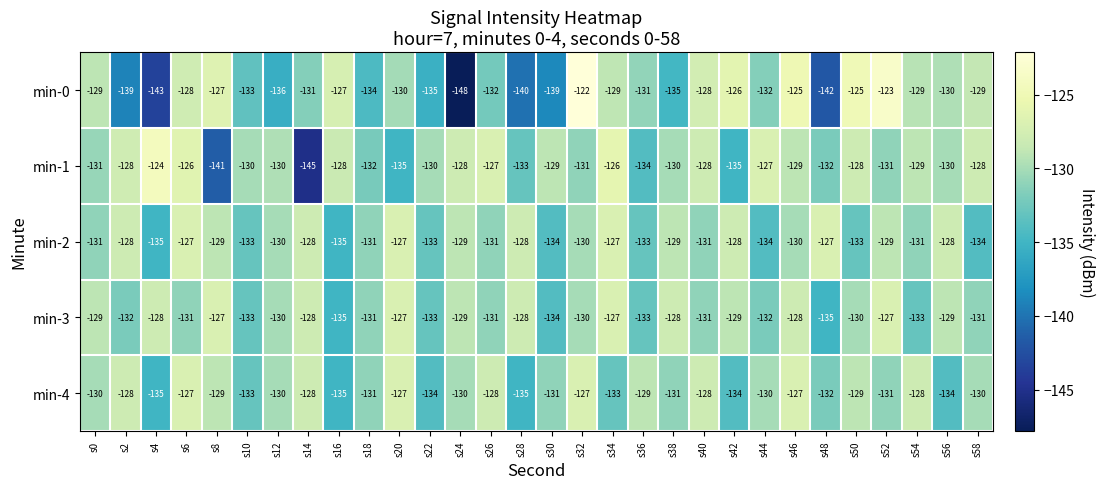

What is the difference between the maximum and second lowest values in the min-1 series?

17